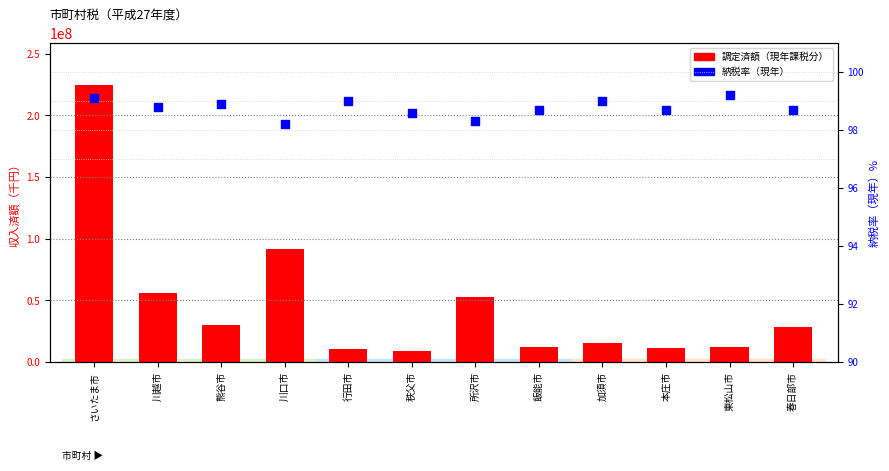

At how many categories does at least one series exceed 101414112?

1